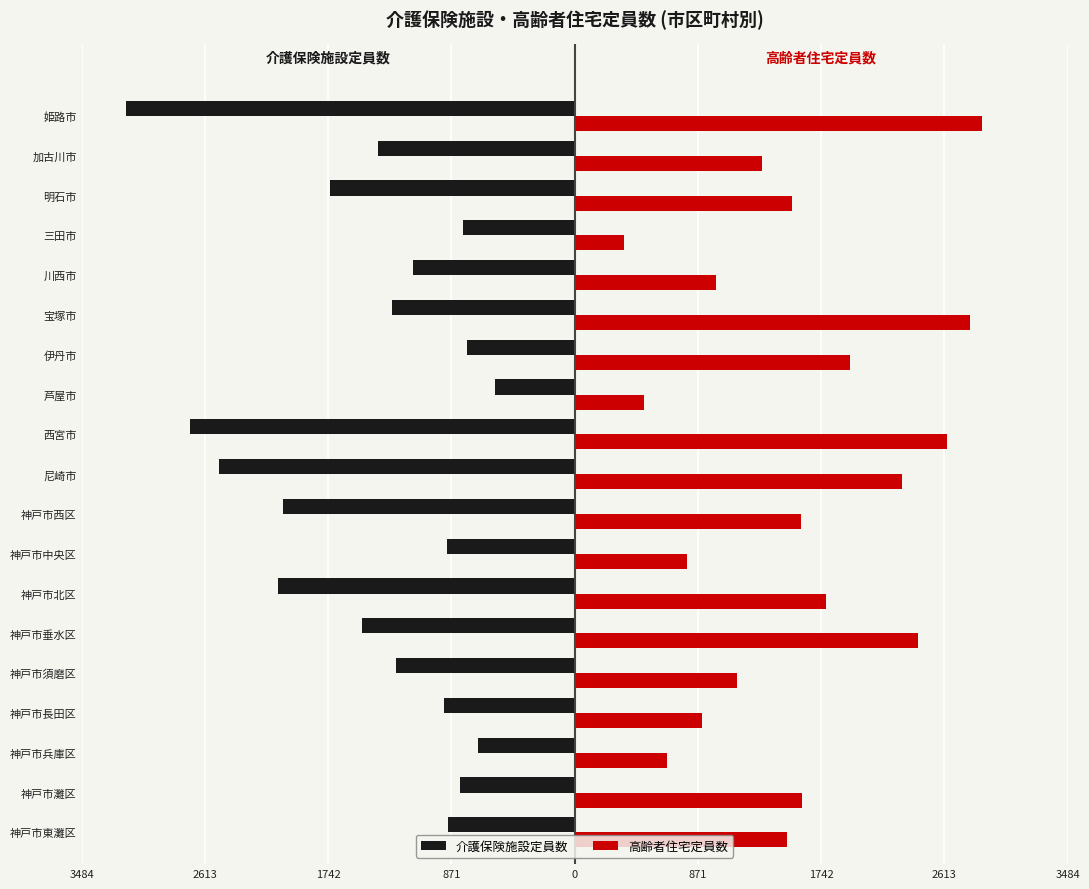

What are all the series names shown in the legend?

介護保険施設定員数, 高齢者住宅定員数